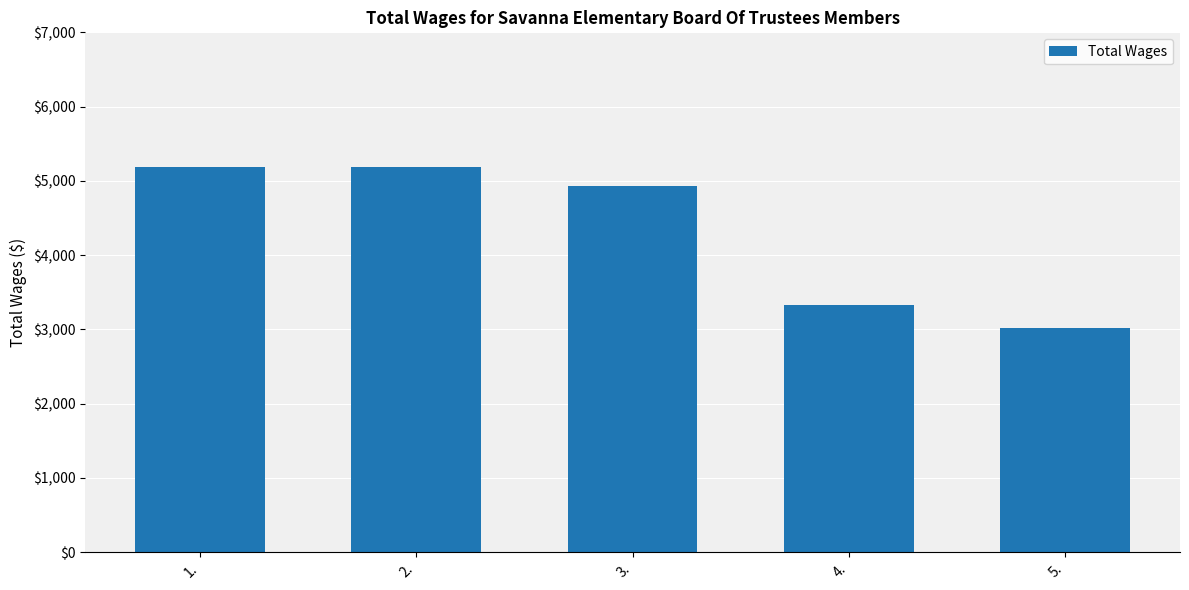

At which label is the value closest to 4102?

4.